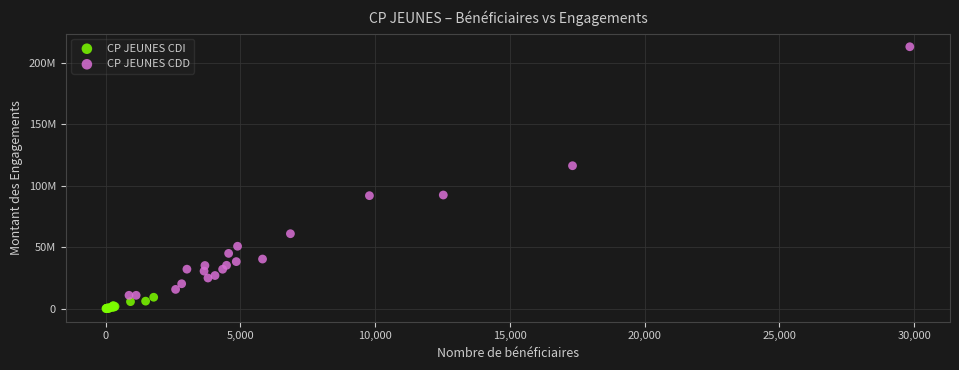

What are all the series names shown in the legend?

CP JEUNES CDI, CP JEUNES CDD